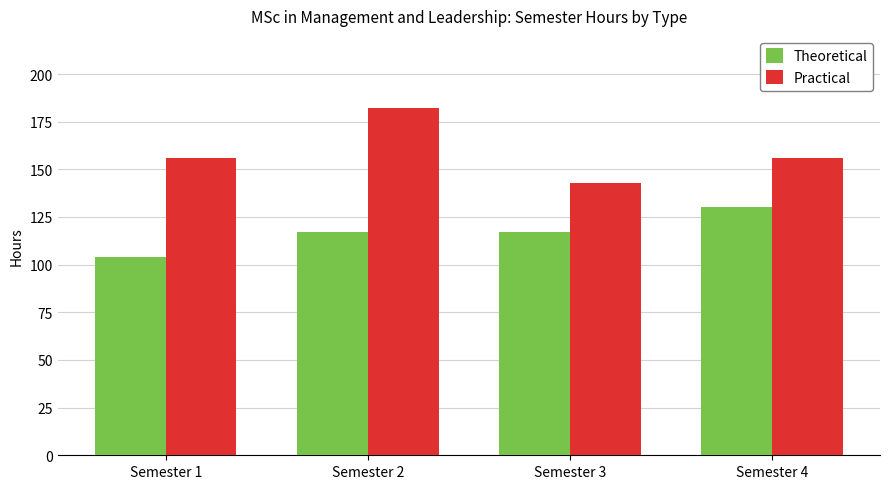

What is the value of the Theoretical bar at the 4th from the left?

130